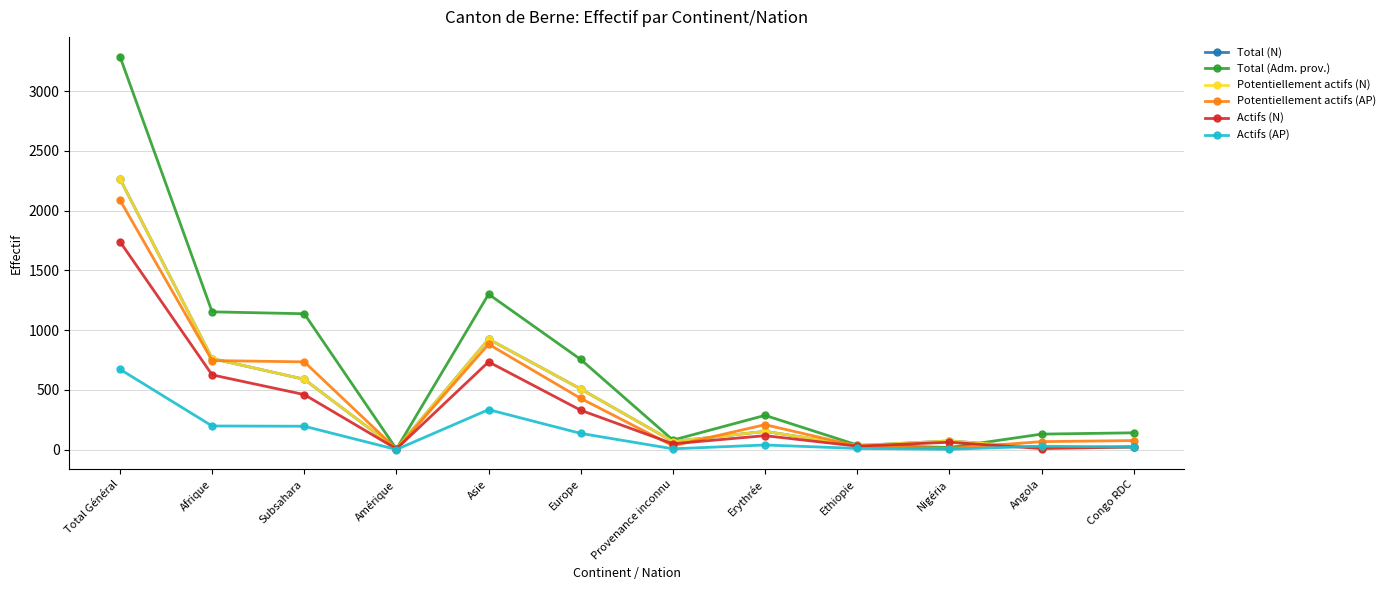

Which category has the highest value across all series?

Total Général